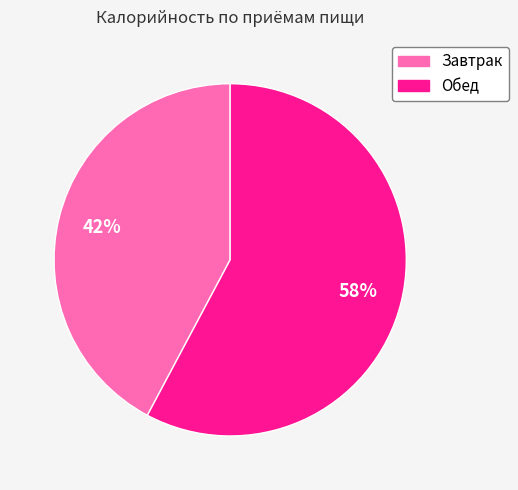

True or false: Завтрак accounts for 50% of the total.

False